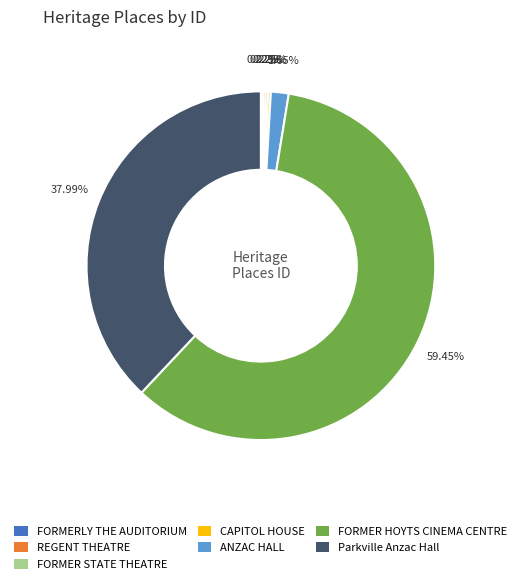

Is there any slice that represents more than half of the pie?

Yes